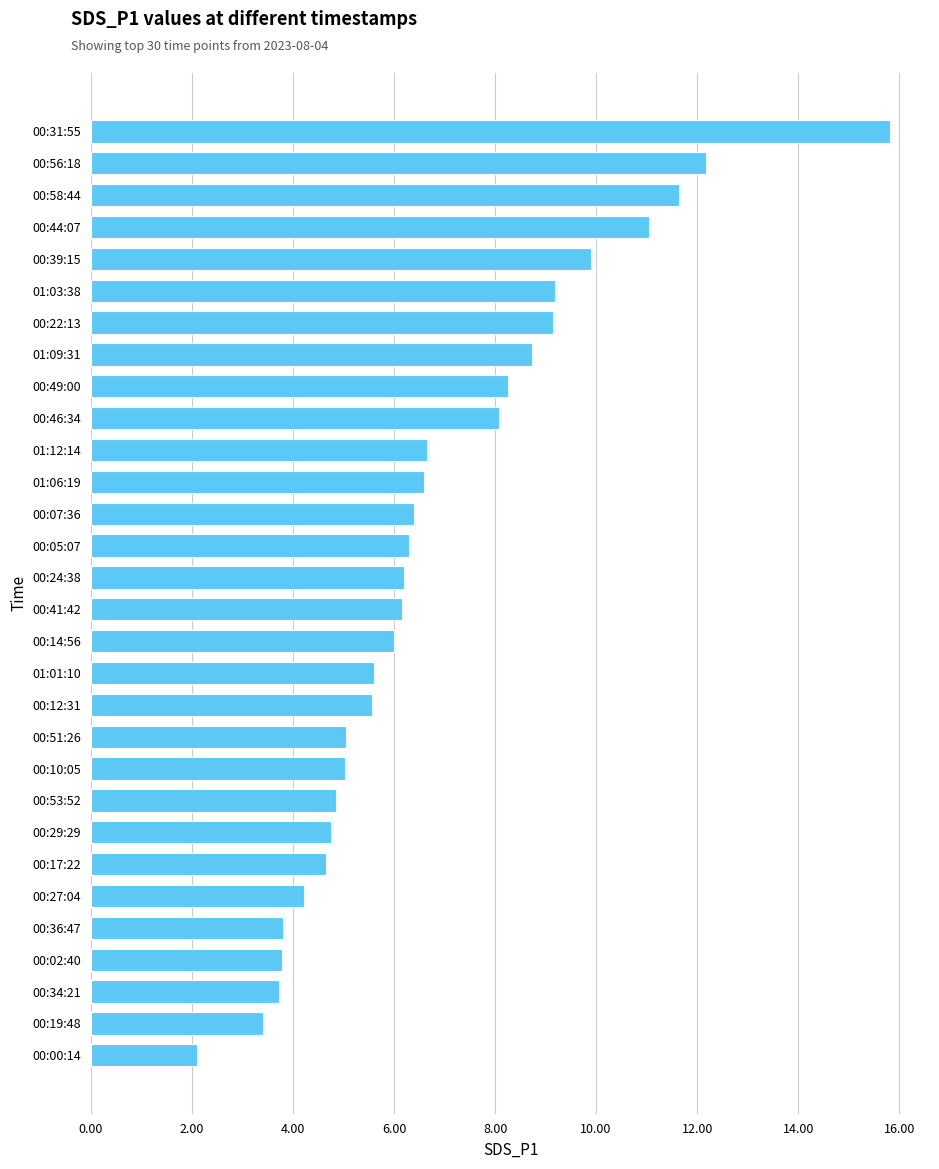

True or false: the data shows 9.9 at 00:39:15.

True